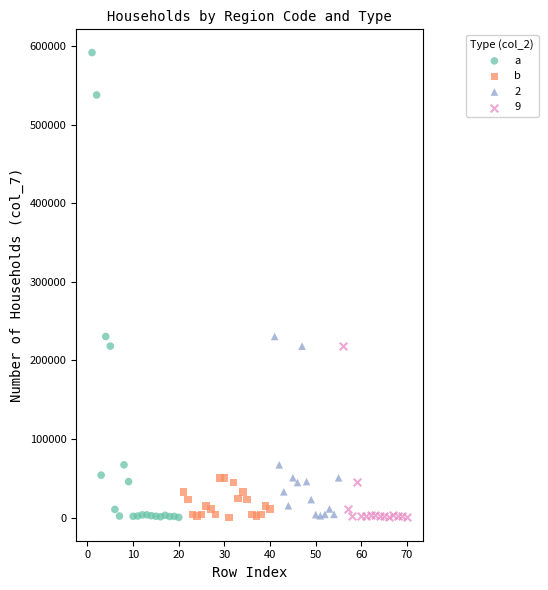

Which series has the widest spread of Y values?

a